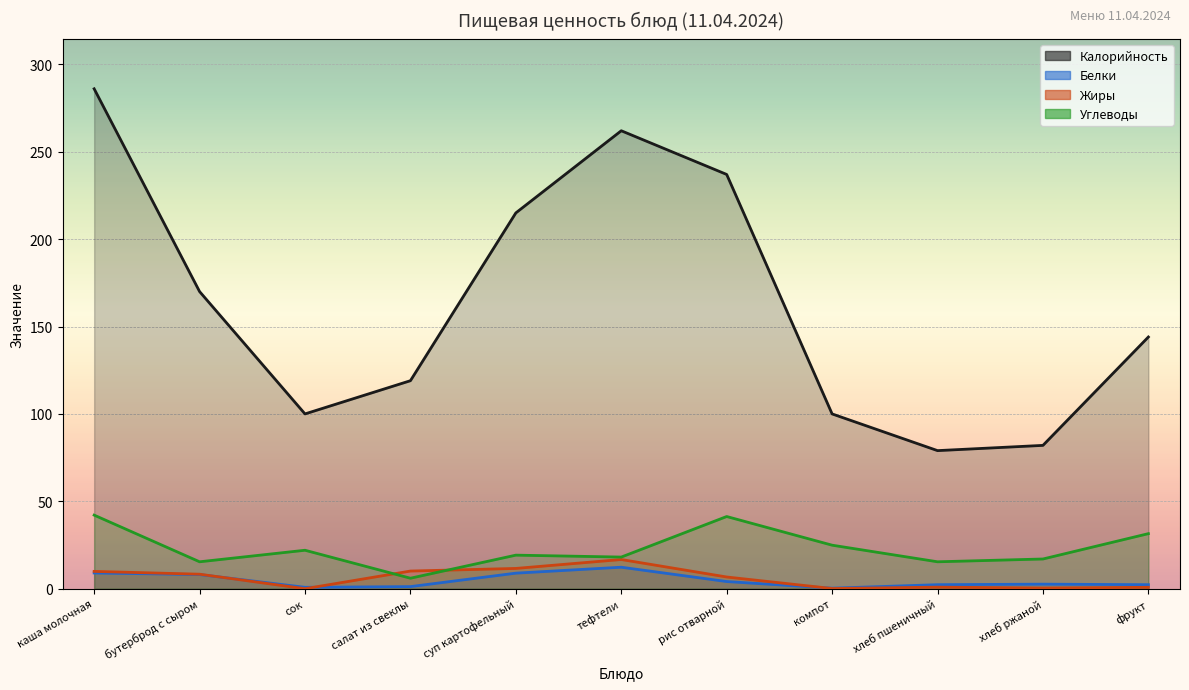

What are all the series names shown in the legend?

Калорийность, Белки, Жиры, Углеводы